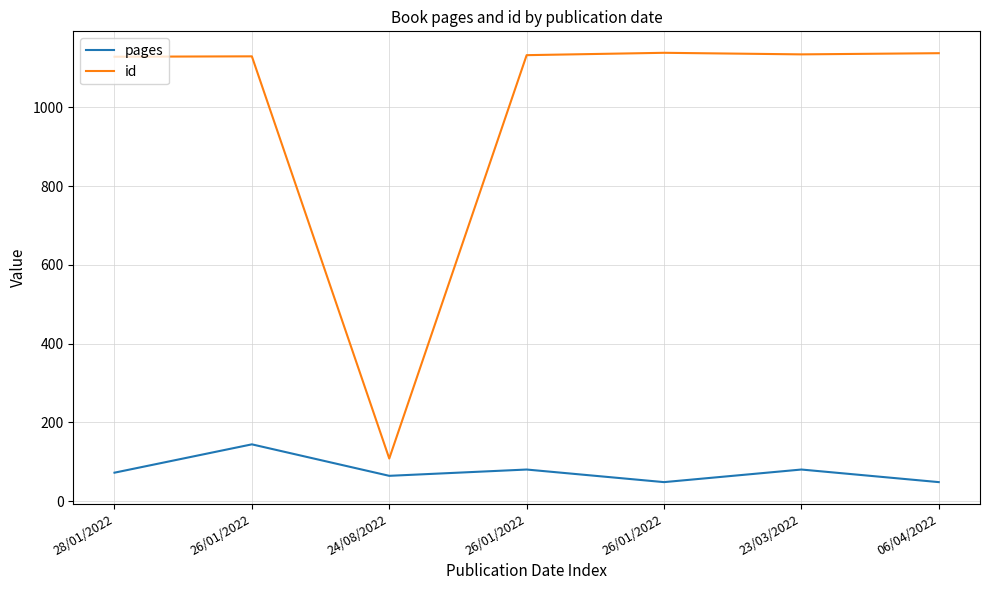

What is the greatest value displayed?

1139